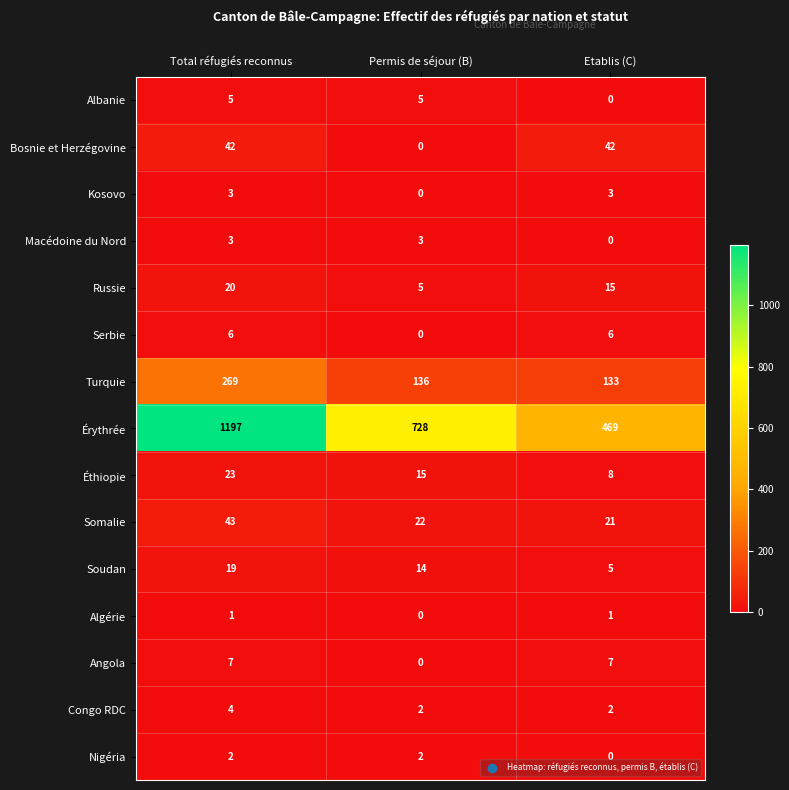

List the labels in order of Éthiopie value, smallest first.

Etablis (C), Permis de séjour (B), Total réfugiés reconnus